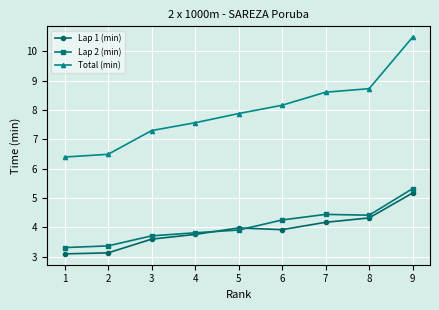

True or false: Total (min) and Lap 2 (min) cross at least once.

False